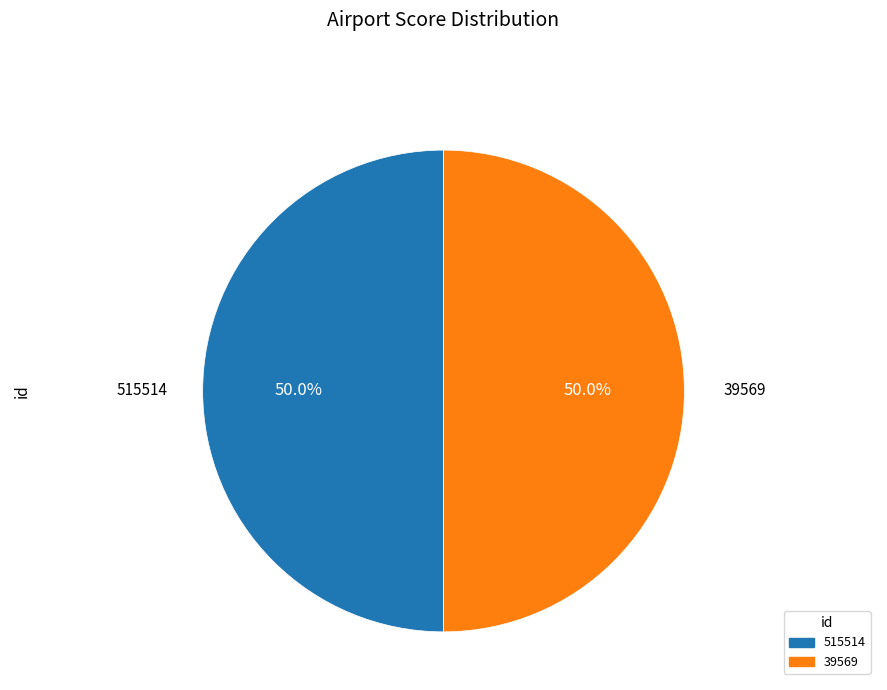

What is the ratio of the value at 515514 to the value at 39569?

1.0